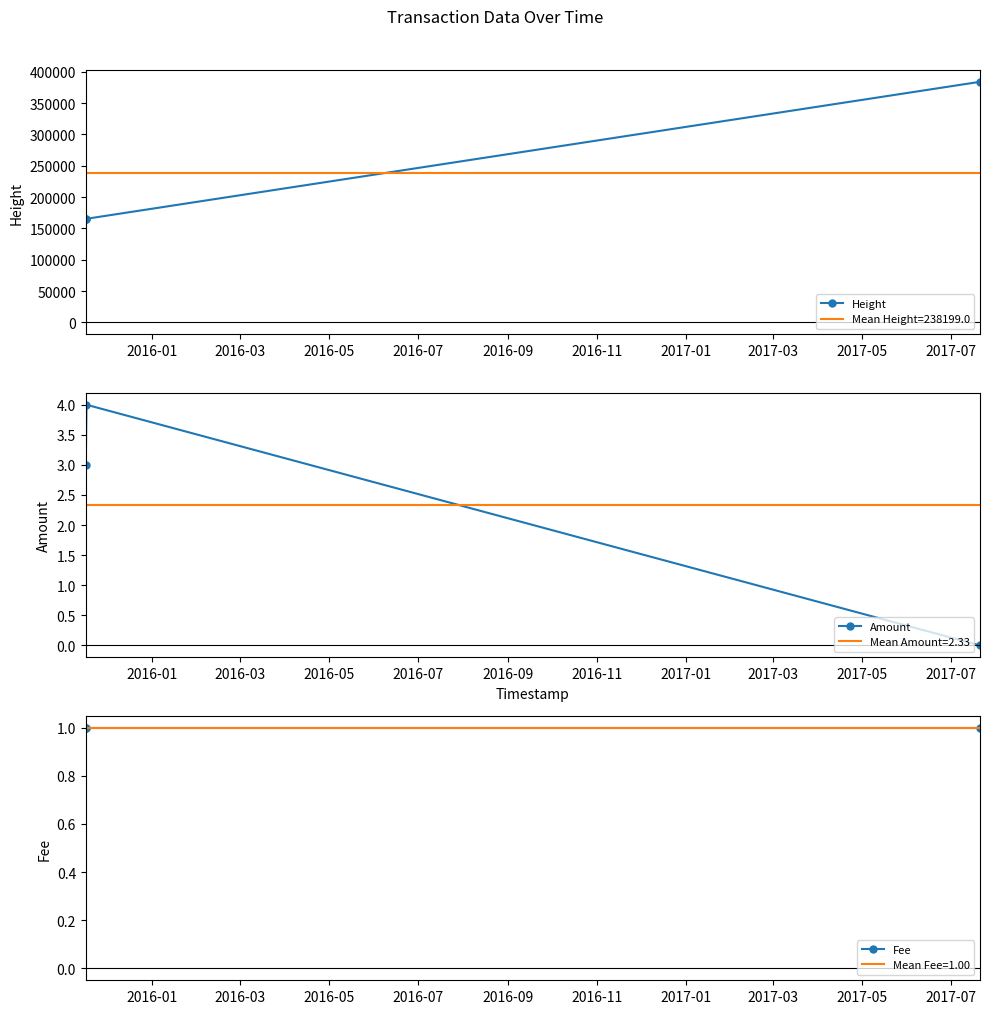

What is the value of the Height point at the 3rd from the left?

383956